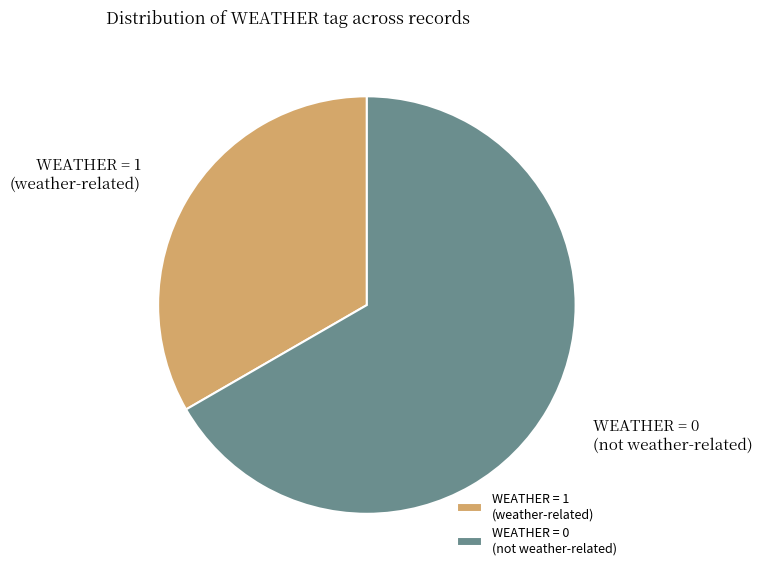

Between WEATHER = 1 (weather-related) and WEATHER = 0 (not weather-related), which is larger?

WEATHER = 0 (not weather-related)